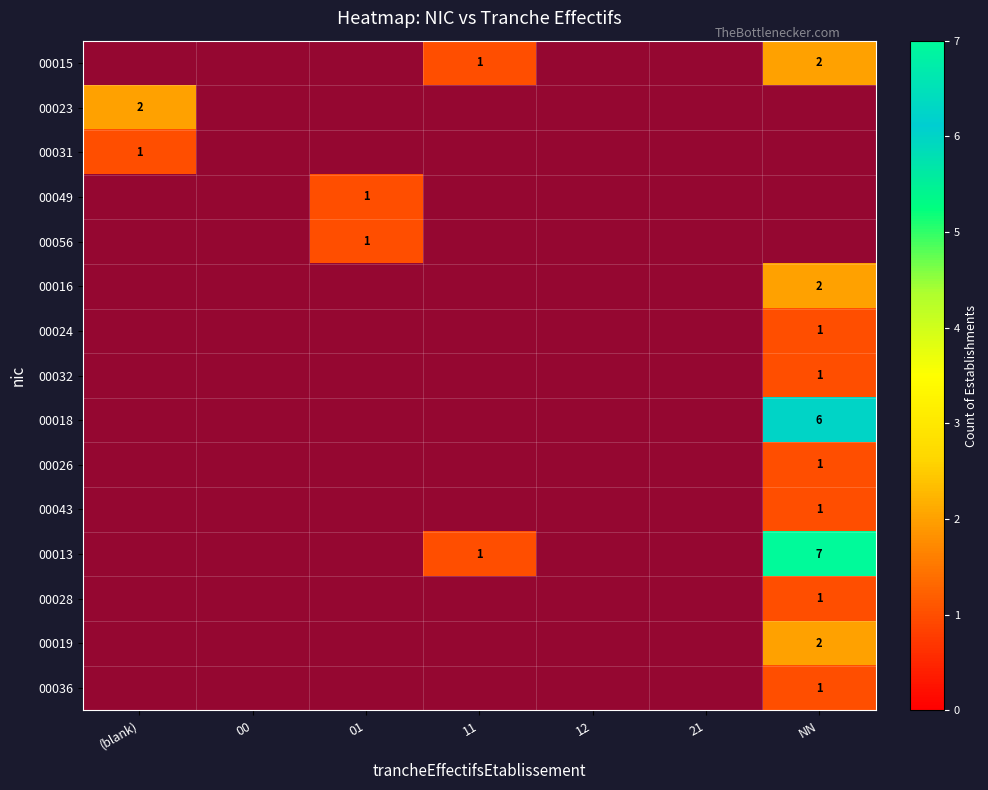

Count the number of data series in this chart.

15